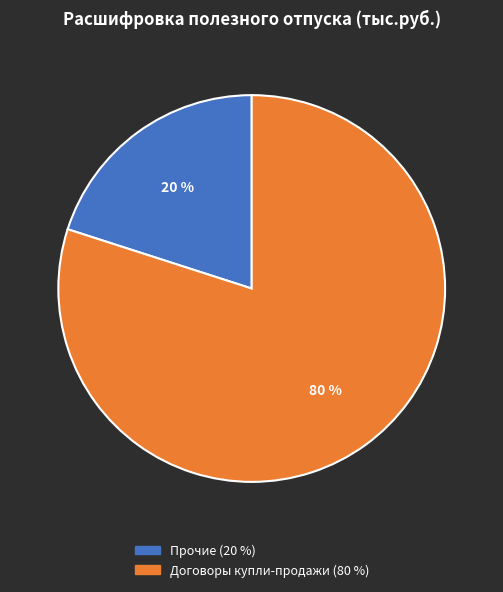

To the nearest percent, what is the average slice percentage?

50%